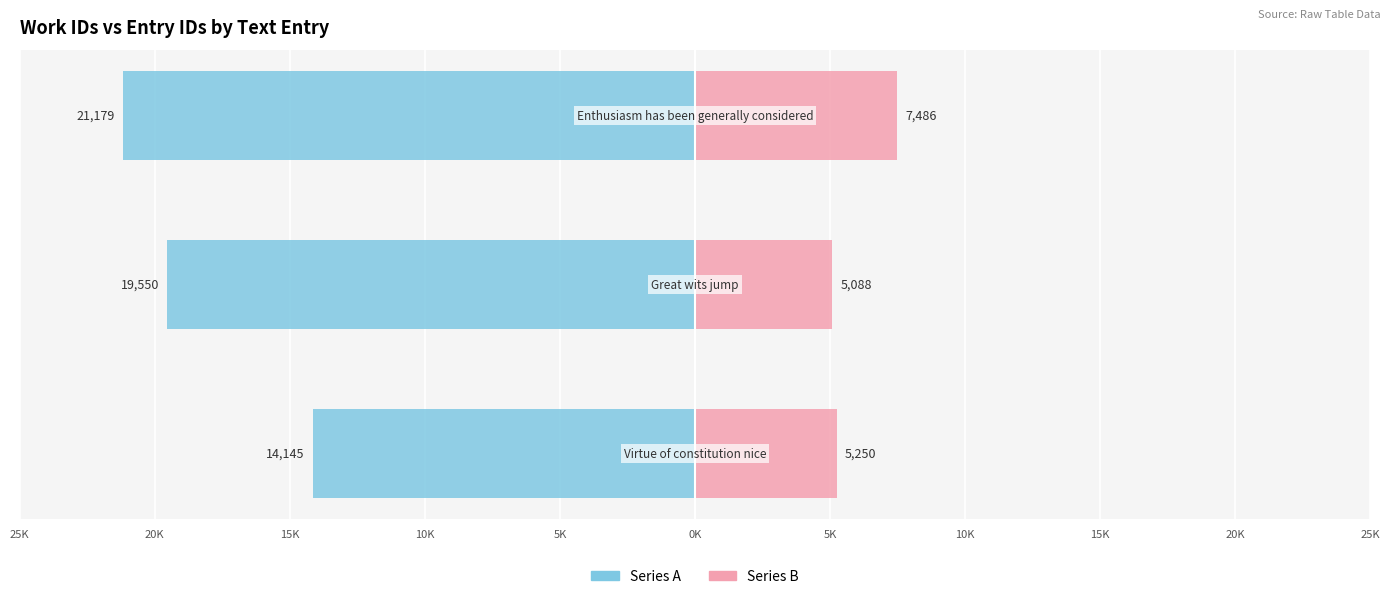

Reading left to right, what are all the values shown in this chart?

Series A: -14.1	-19.6	-21.2
Series B: 5.2	5.1	7.5